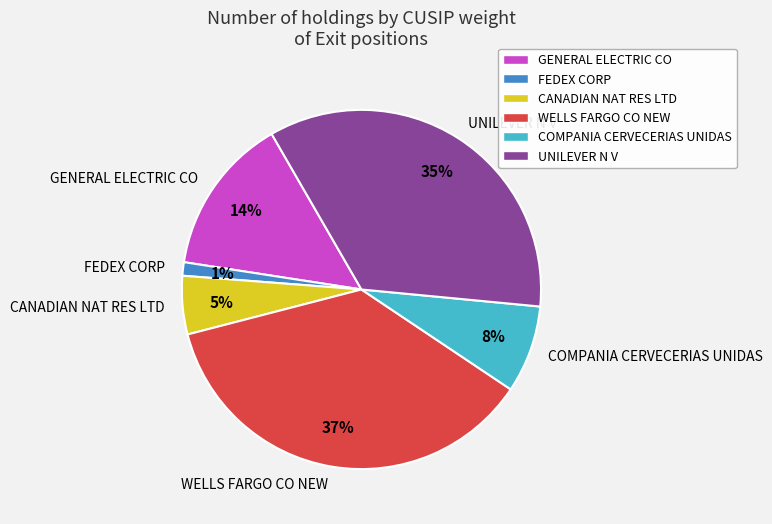

Between COMPANIA CERVECERIAS UNIDAS and UNILEVER N V, which is larger?

UNILEVER N V